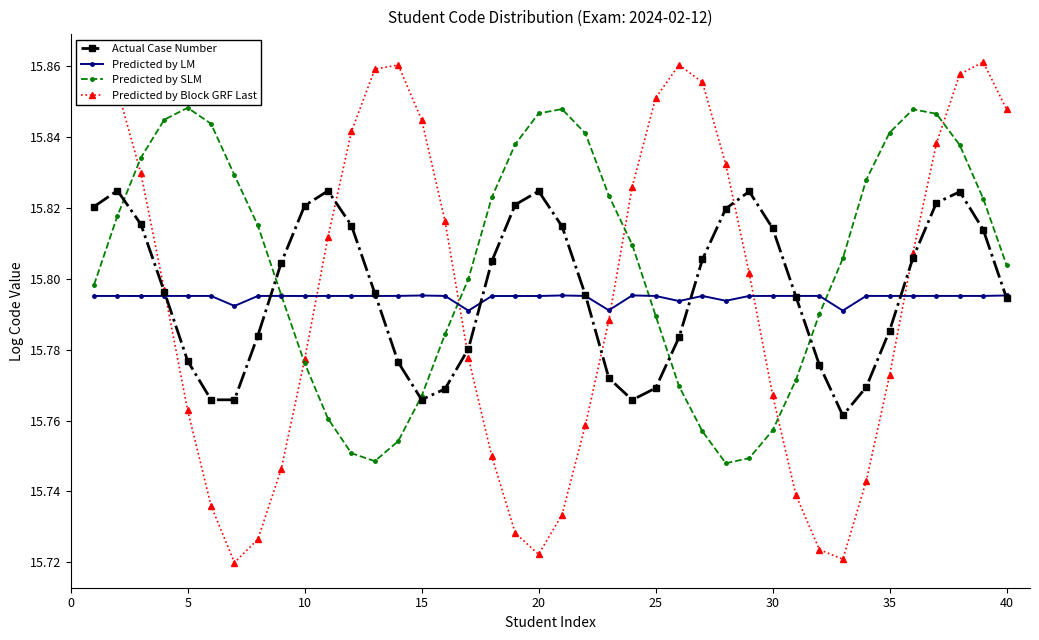

Is this an area chart (filled region under the line)?

No